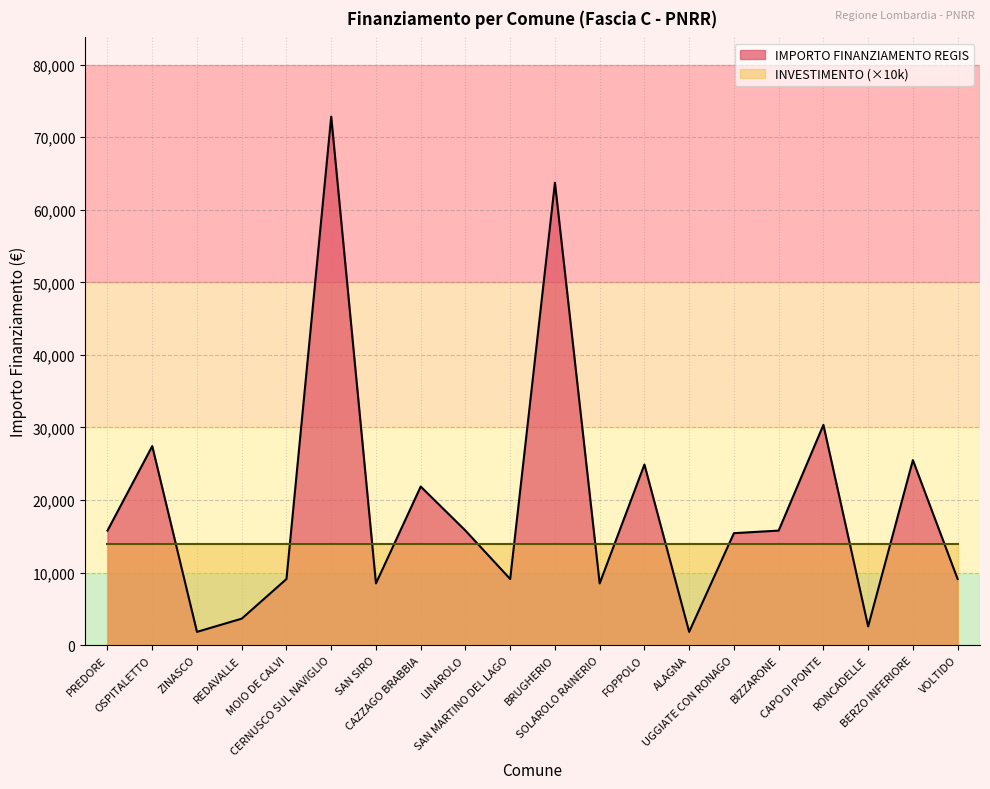

What is the change in value from PREDORE to CERNUSCO SUL NAVIGLIO?

+57058